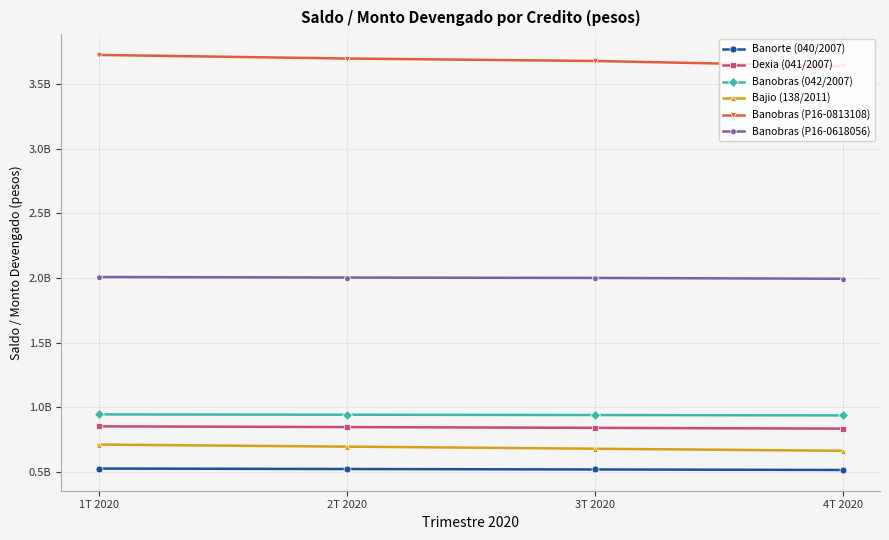

Reading right to left, what are all the values shown in this chart?

Banorte (040/2007): 516129347.0	519939901.0	523594772.6	527100343.0
Dexia (041/2007): 835747580.0	841917827.0	847836014.0	853512437.6
Banobras (042/2007): 938094368.0	940822821.0	943439814.5	945949901.3
Bajio (138/2011): 664433332.0	680508332.0	696583332.1	712658332.0
Banobras (P16-0813108): 3640016516.0	3679154119.0	3698146465.6	3725935624.1
Banobras (P16-0618056): 1994945948.0	2001245869.0	2004193296.6	2008433276.0